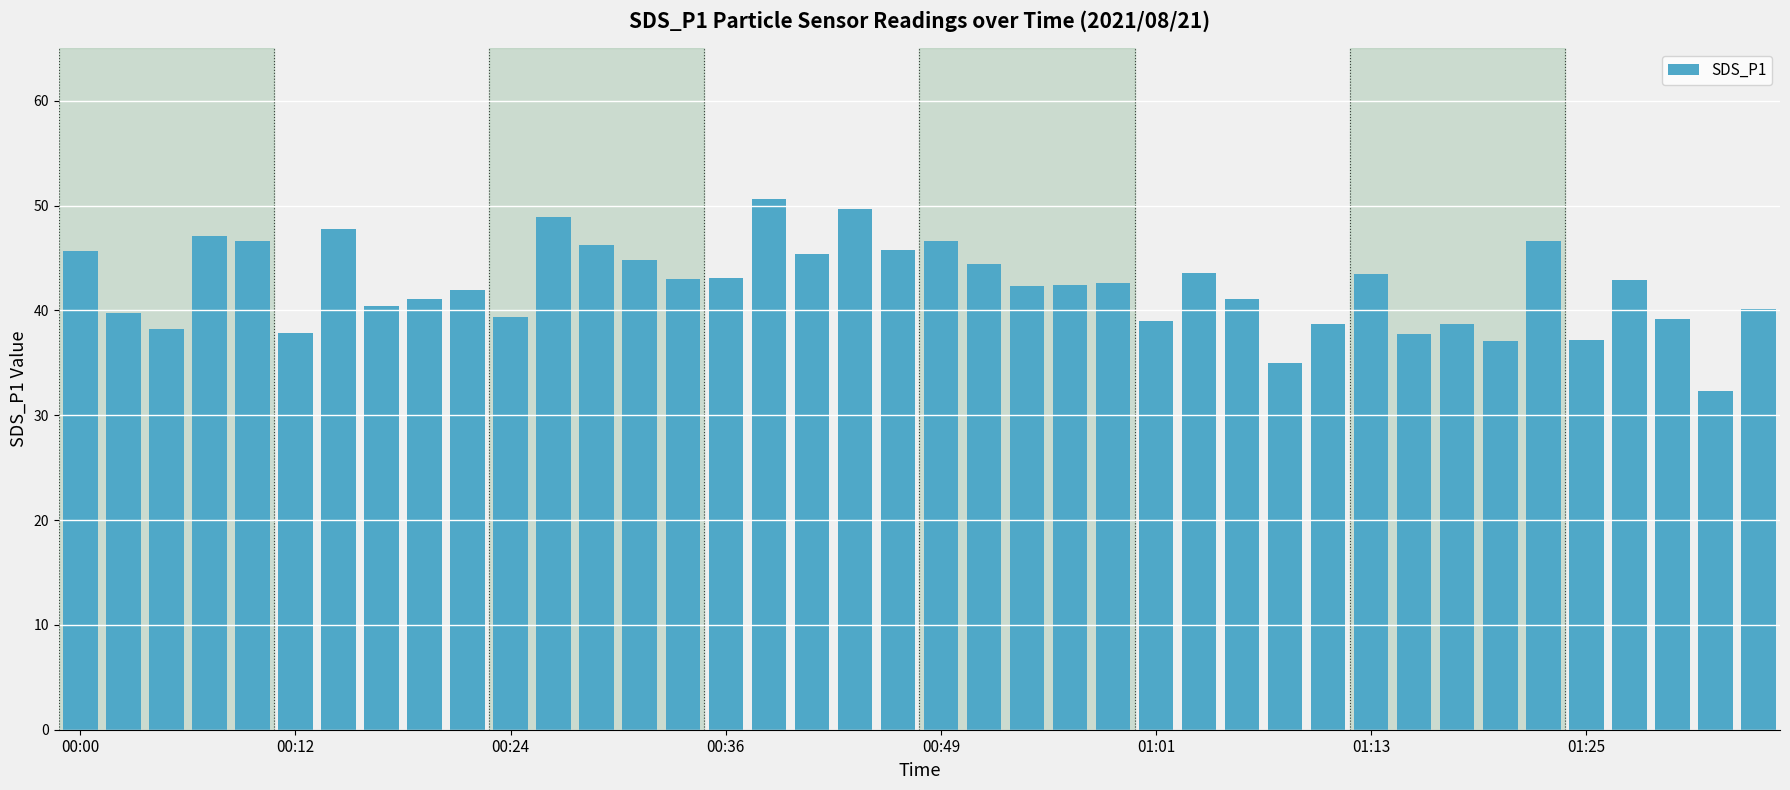

What is the minimum value shown in the chart?

32.4